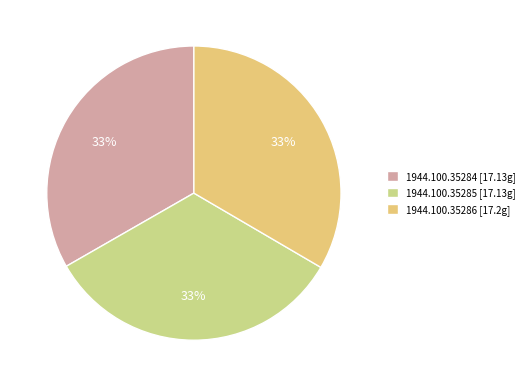

Count the number of slices in the pie.

3